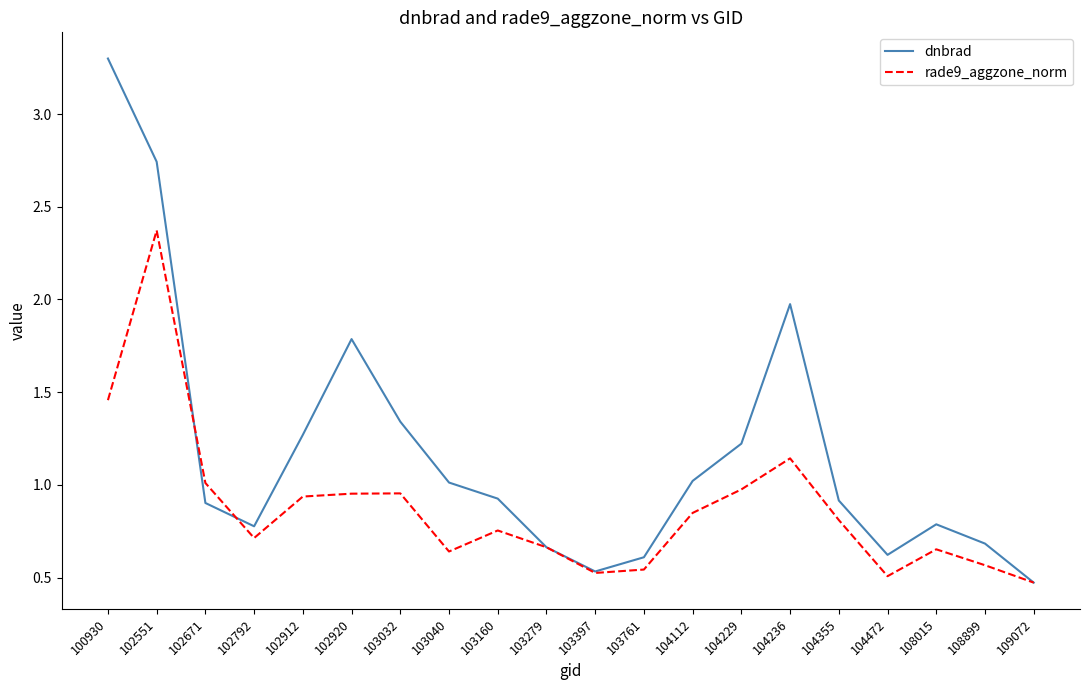

What is the spread (max minus min) of values at 103040?

0.4